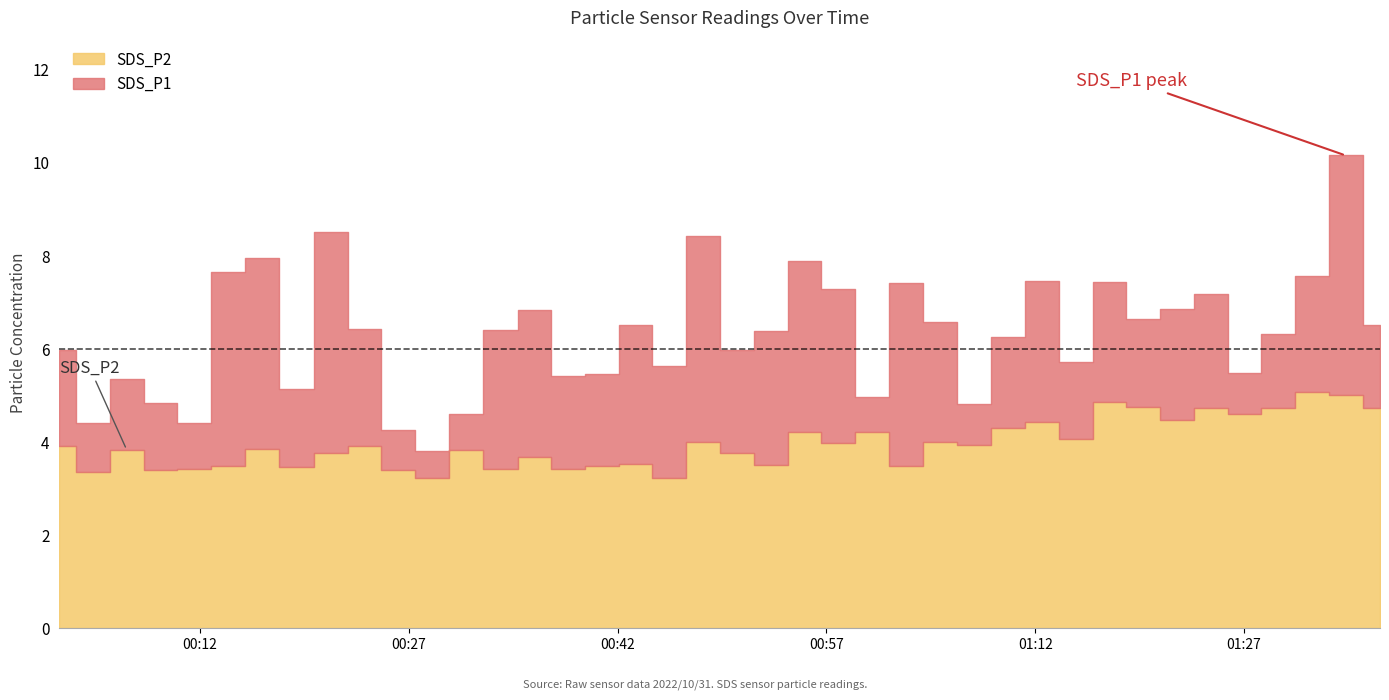

Is it true that SDS_P1 equals 6.8 at 2022/10/31 00:36:02?

True